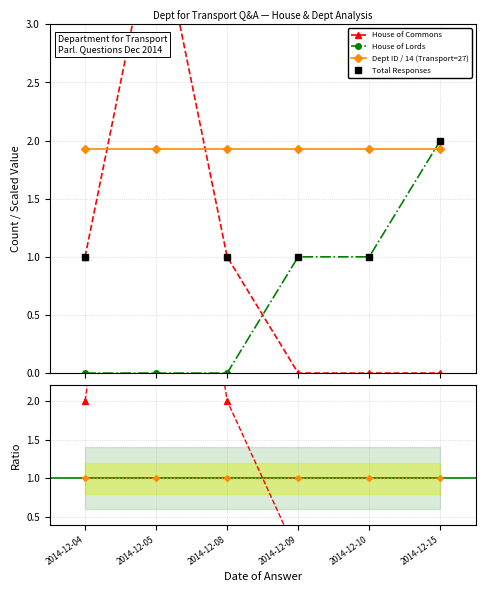

What is the average value of the Dept ID / 14 (Transport=27) series?

1.9